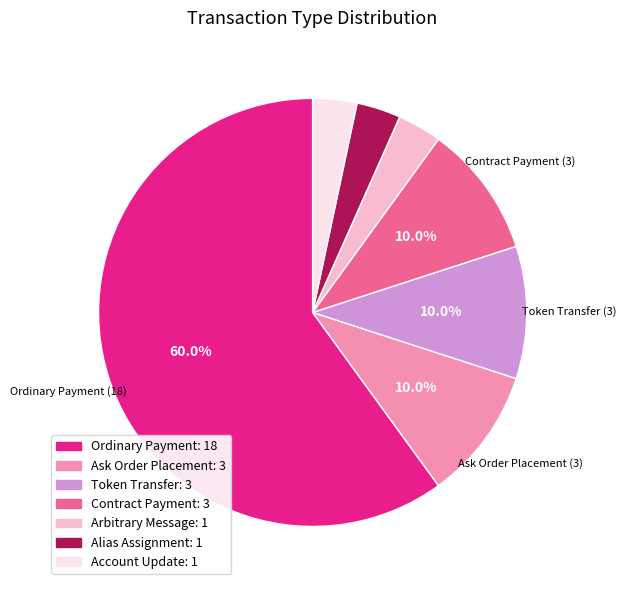

The Contract Payment slice represents 10% of the pie. True or false?

True